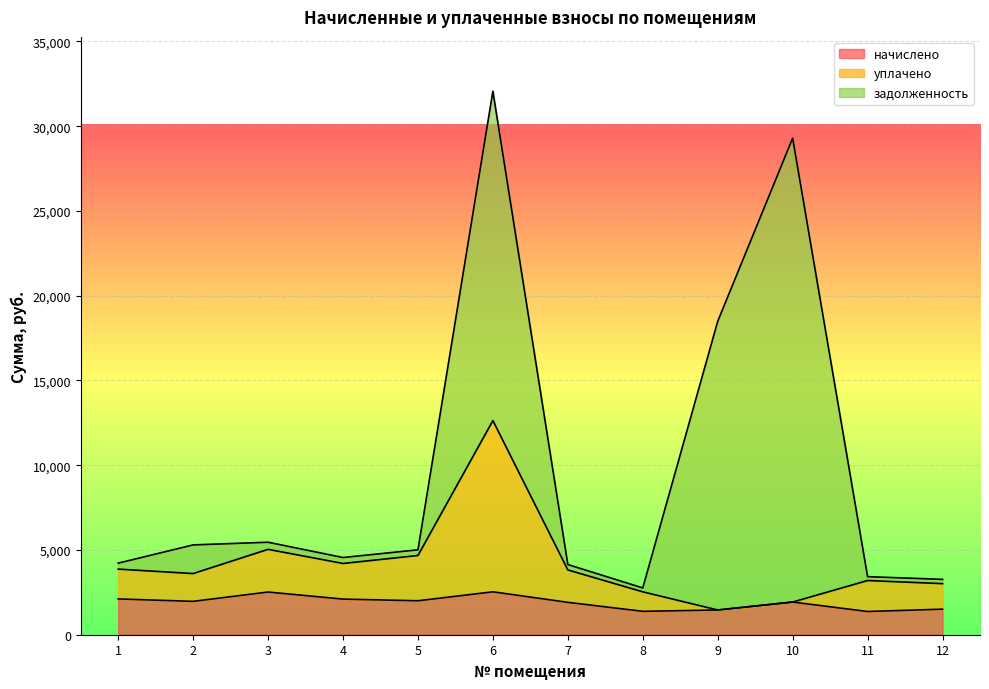

How many interior local valleys does the уплачено series have?

3